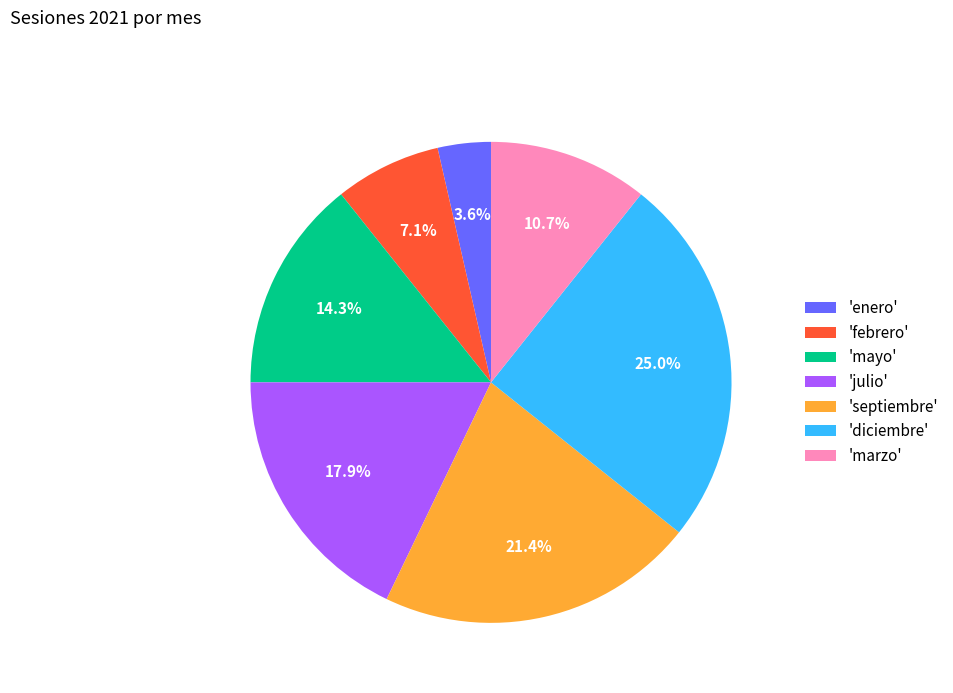

What is the total percentage of 'mayo' and 'marzo'?

25.0%